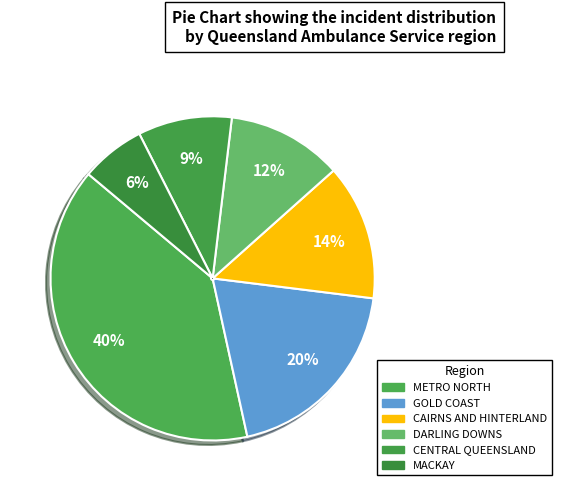

Does any single category account for the majority?

No